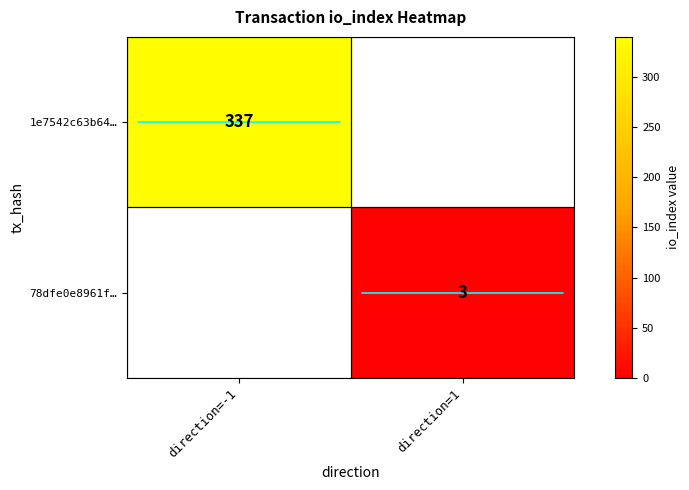

What value does the 1e7542c63b64… series have at direction=-1?

337.0